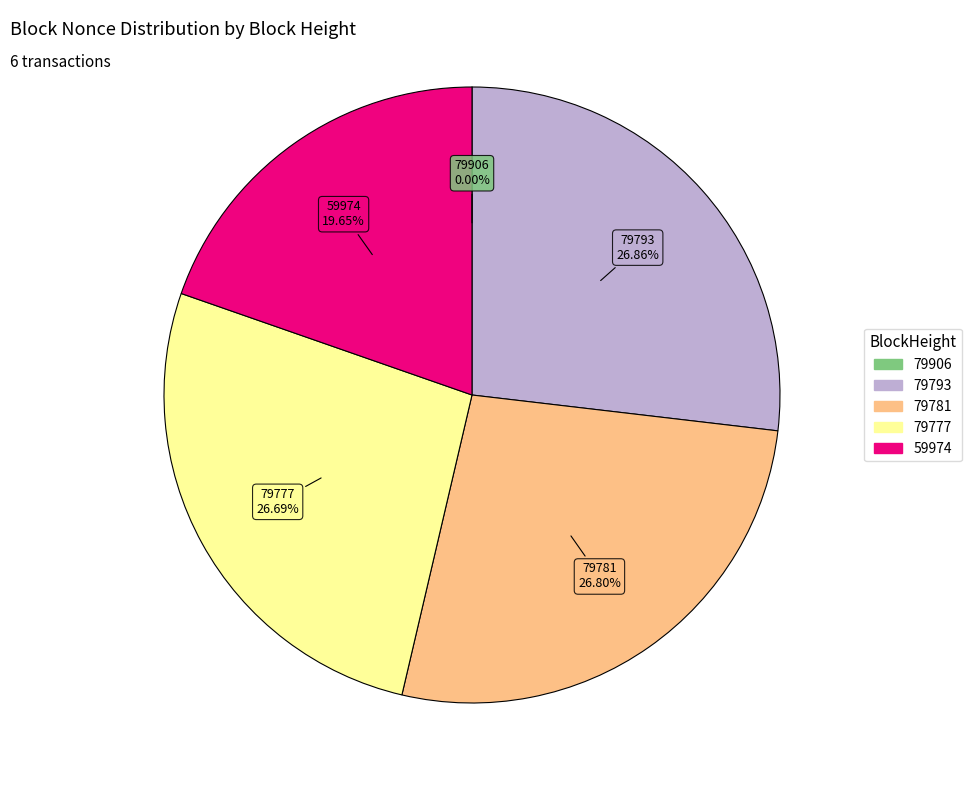

Is there any slice that represents more than half of the pie?

No